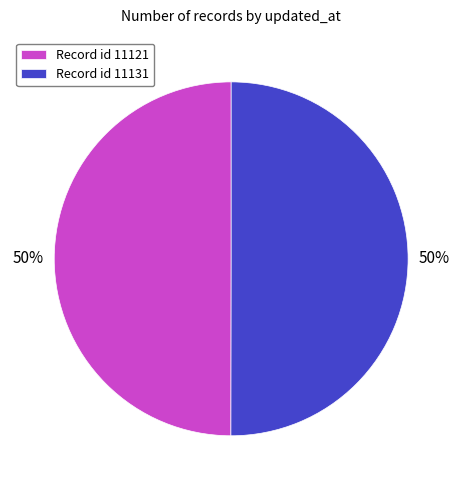

The Record id 11121 slice represents 50% of the pie. True or false?

True